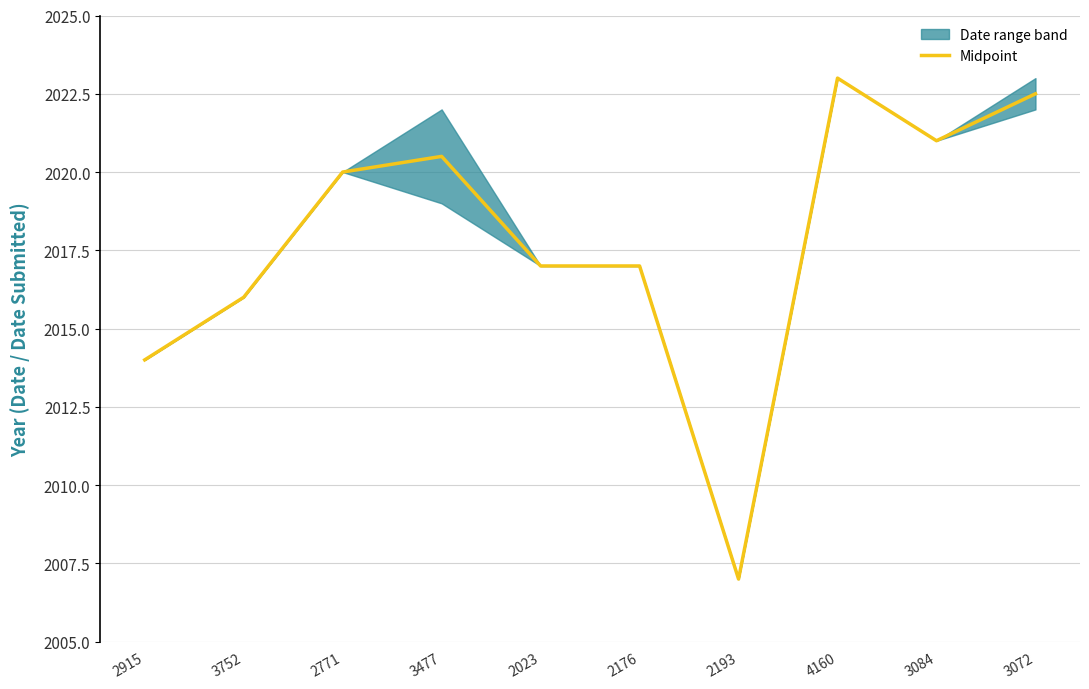

Reading left to right, what are all the values shown in this chart?

2014.0	2016.0	2020.0	2020.5	2017.0	2017.0	2007.0	2023.0	2021.0	2022.5